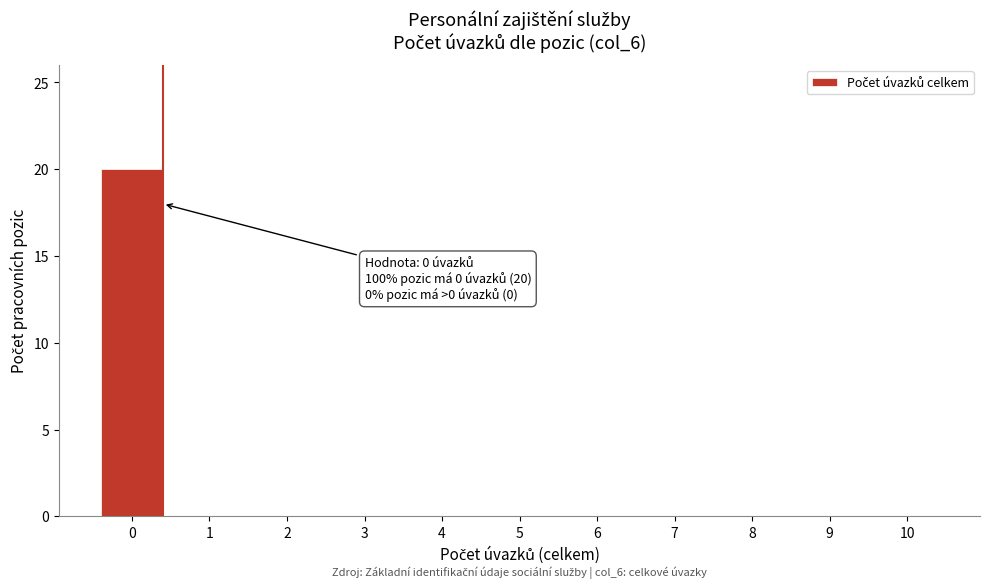

Reading right to left, transcribe all the data shown in this chart.

10=0	9=0	8=0	7=0	6=0	5=0	4=0	3=0	2=0	1=0	0=20